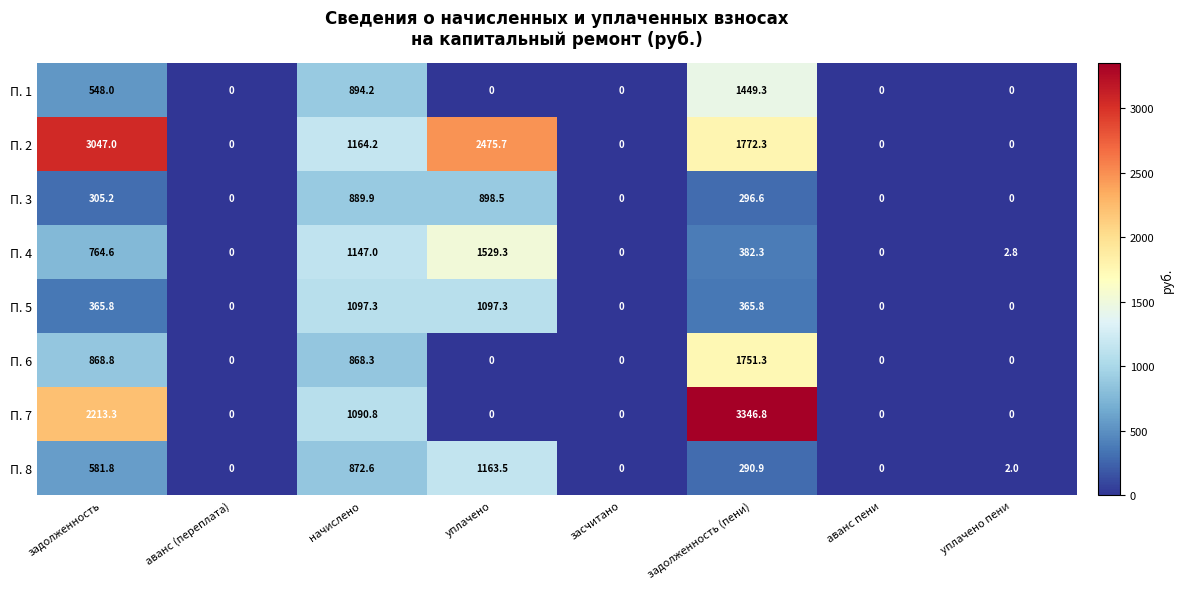

What is the difference between the maximum and minimum values in the П. 3 series?

898.5